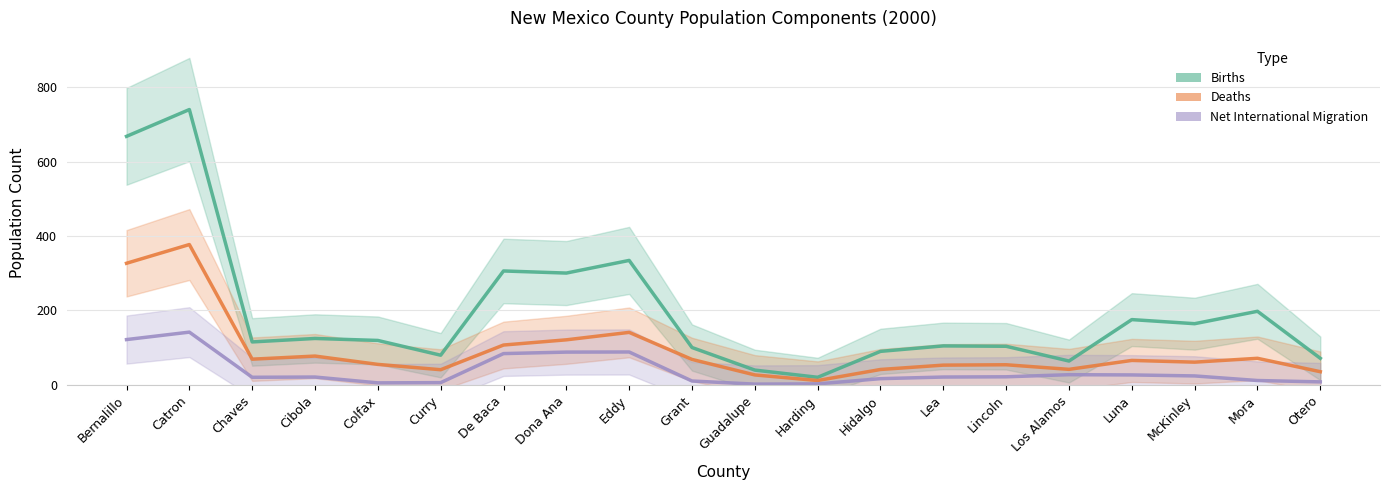

Reading right to left, what are all the values shown in this chart?

Births: Otero=71.3	Mora=197.7	McKinley=164.3	Luna=175.3	Los Alamos=64.0	Lincoln=103.7	Lea=104.7	Hidalgo=90.0	Harding=20.3	Guadalupe=39.7	Grant=100.3	Eddy=334.3	Dona Ana=300.3	De Baca=306.0	Curry=79.7	Colfax=119.3	Cibola=124.7	Chaves=115.3	Catron=739.7	Bernalillo=667.7
Deaths: Otero=35.3	Mora=71.3	McKinley=61.0	Luna=65.7	Los Alamos=41.7	Lincoln=54.0	Lea=53.0	Hidalgo=41.3	Harding=11.7	Guadalupe=26.7	Grant=68.3	Eddy=141.0	Dona Ana=121.0	De Baca=107.0	Curry=40.7	Colfax=55.0	Cibola=77.3	Chaves=69.0	Catron=377.0	Bernalillo=326.7
Net International Migration: Otero=8.0	Mora=11.7	McKinley=24.0	Luna=26.7	Los Alamos=27.3	Lincoln=21.7	Lea=21.0	Hidalgo=16.7	Harding=2.7	Guadalupe=2.0	Grant=10.3	Eddy=88.3	Dona Ana=88.0	De Baca=84.0	Curry=6.0	Colfax=5.3	Cibola=21.0	Chaves=20.3	Catron=141.7	Bernalillo=121.7